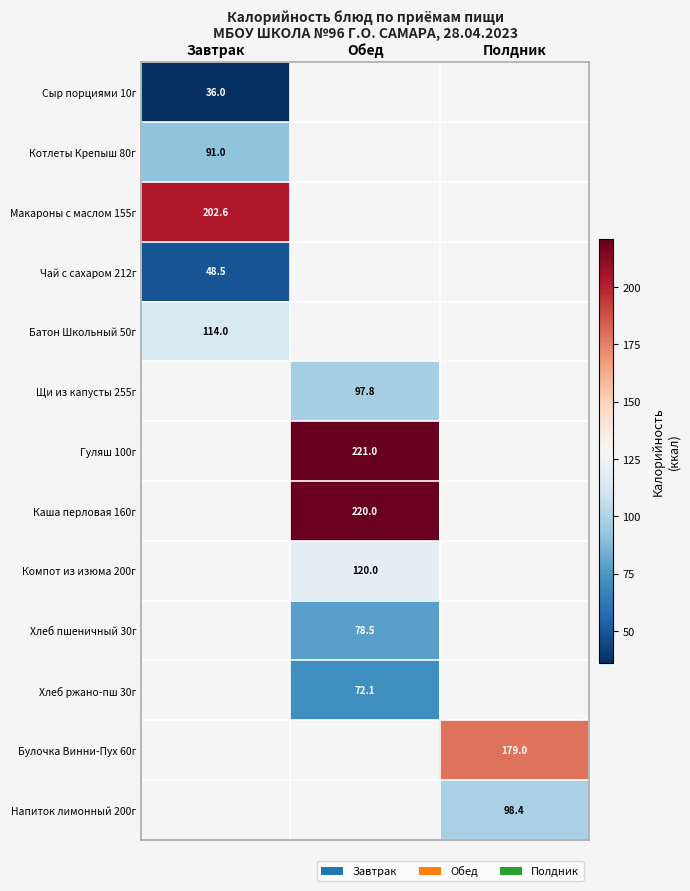

Is it true that Булочка Винни-Пух 60г equals 179.0 at Полдник?

True